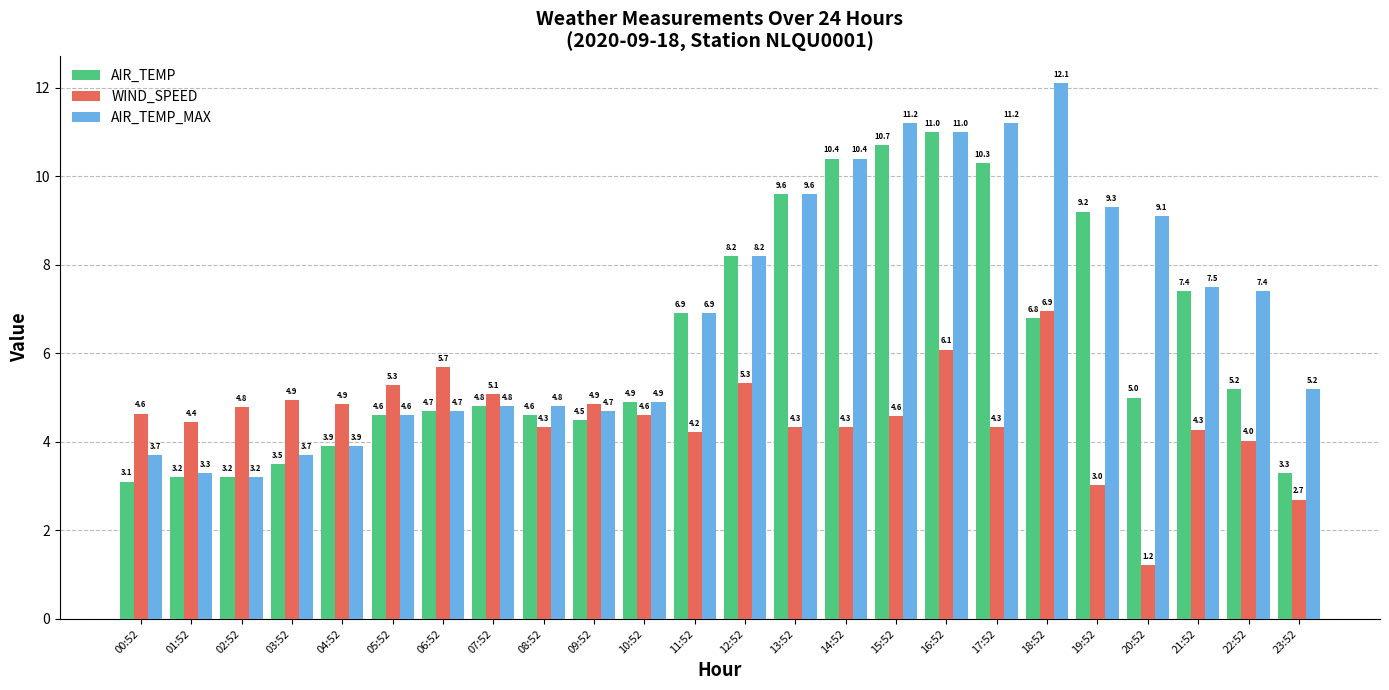

What is the total value across all series at 03:52?

12.1